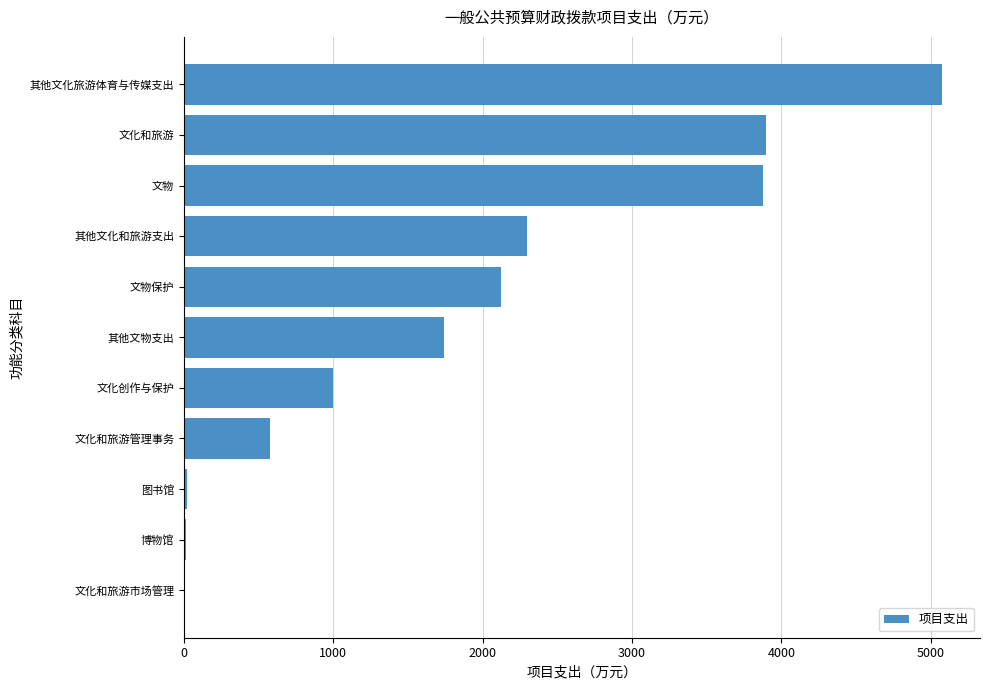

At which label is the value closest to 2542?

其他文化和旅游支出